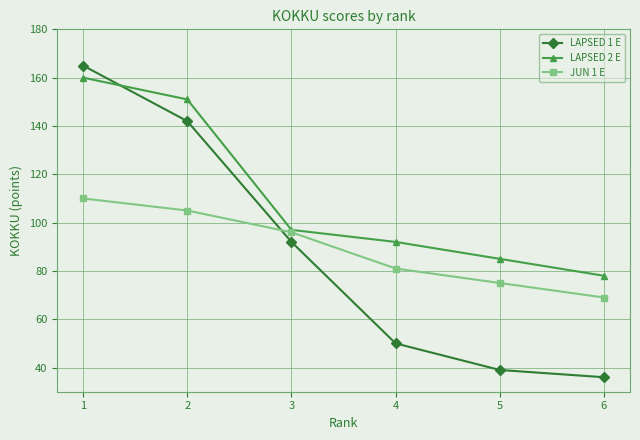

Rank the series by their maximum value, from highest to lowest.

LAPSED 1 E, LAPSED 2 E, JUN 1 E